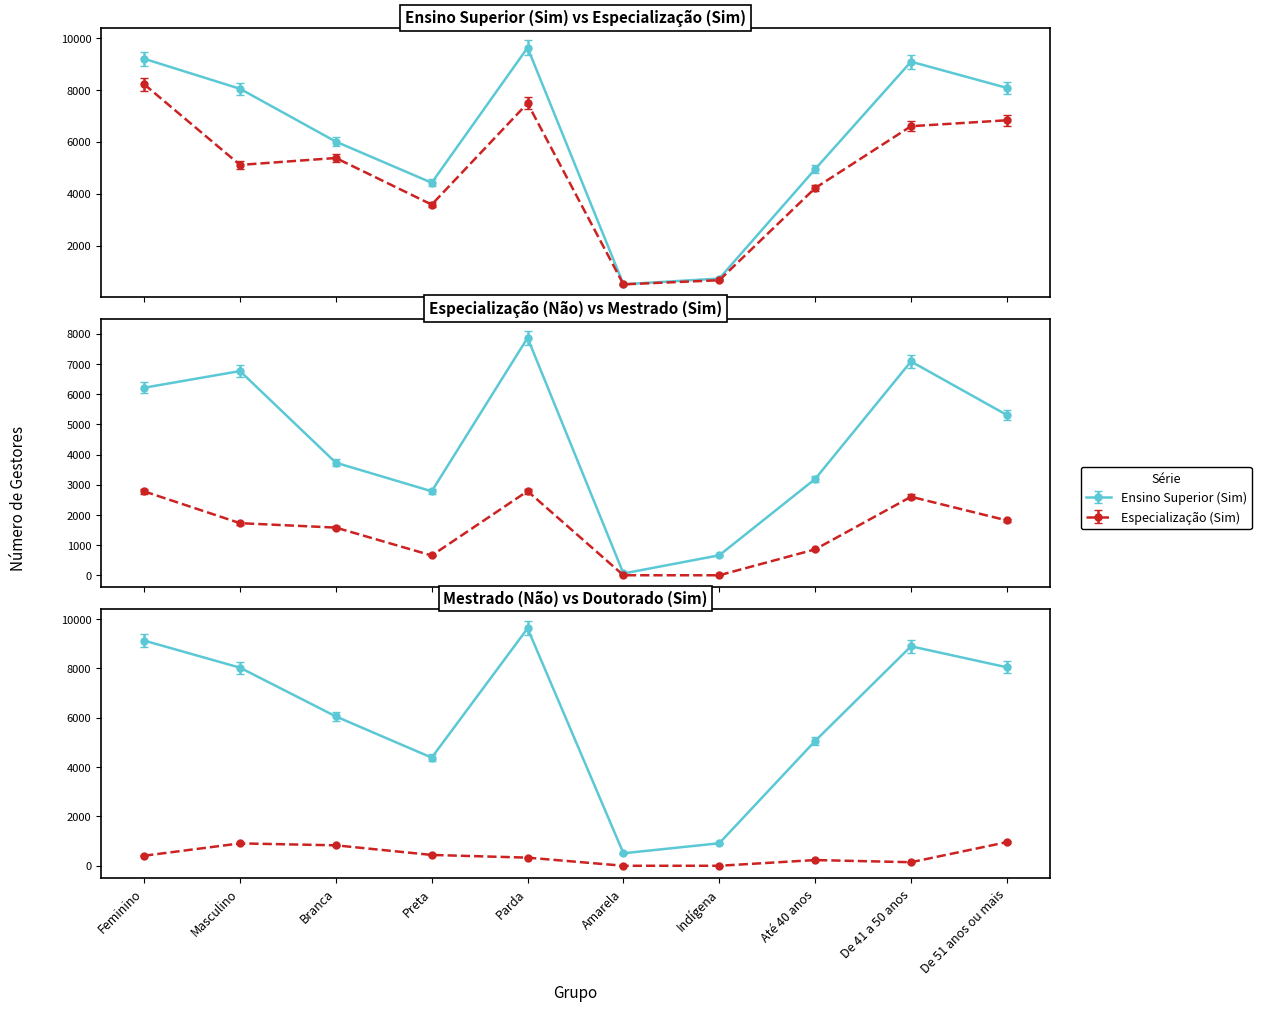

What is the maximum value shown in the chart?

9627